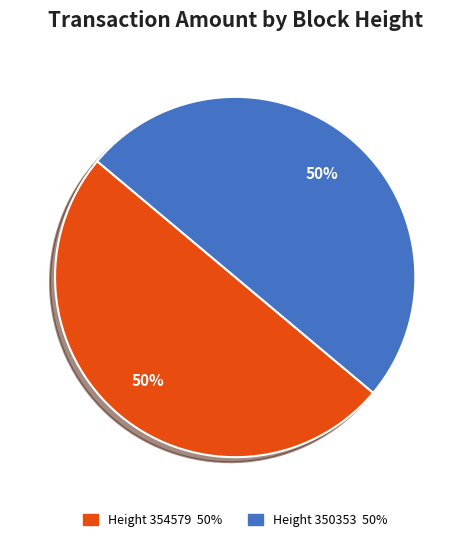

To the nearest percent, what is the average slice percentage?

50%